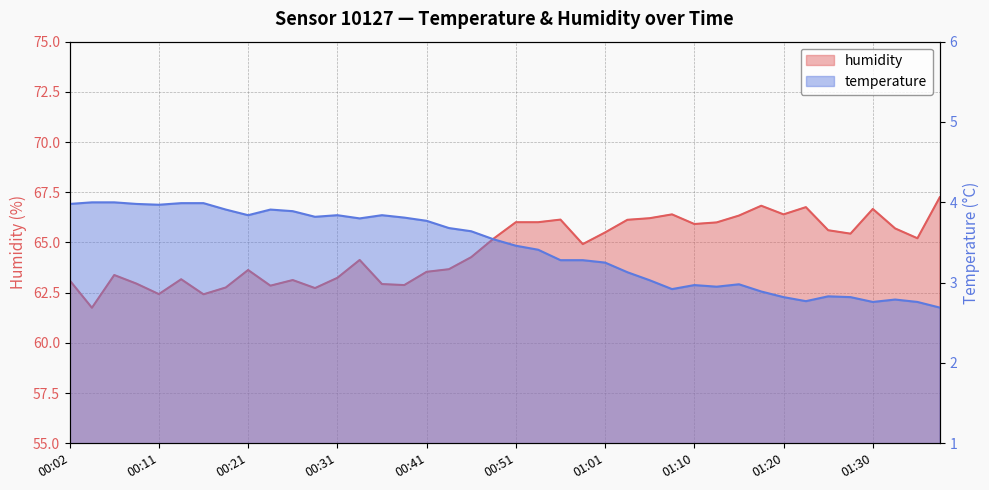

Where is the first local minimum for humidity?

00:04